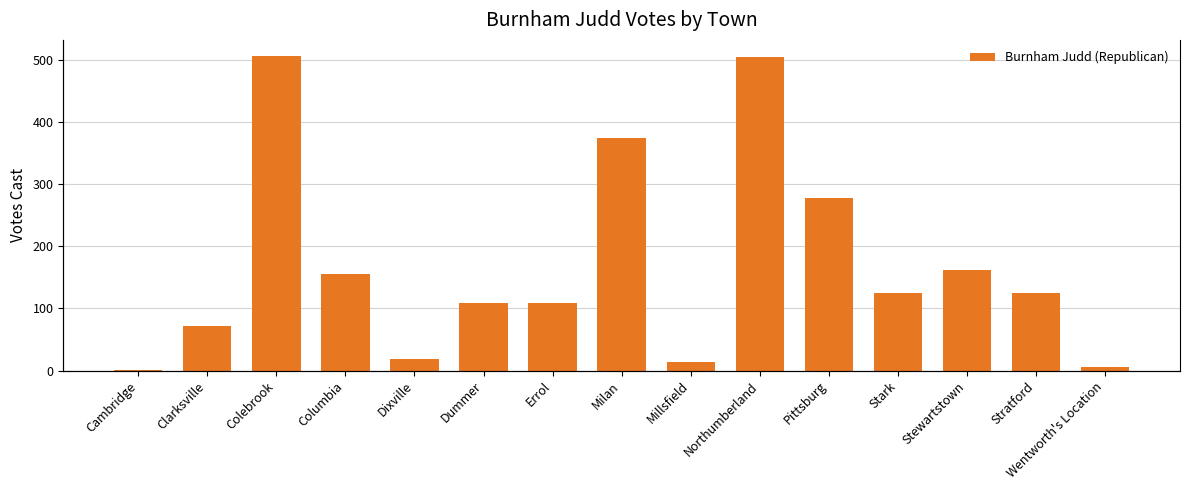

Are the bars grouped side by side (vs. stacked)?

No